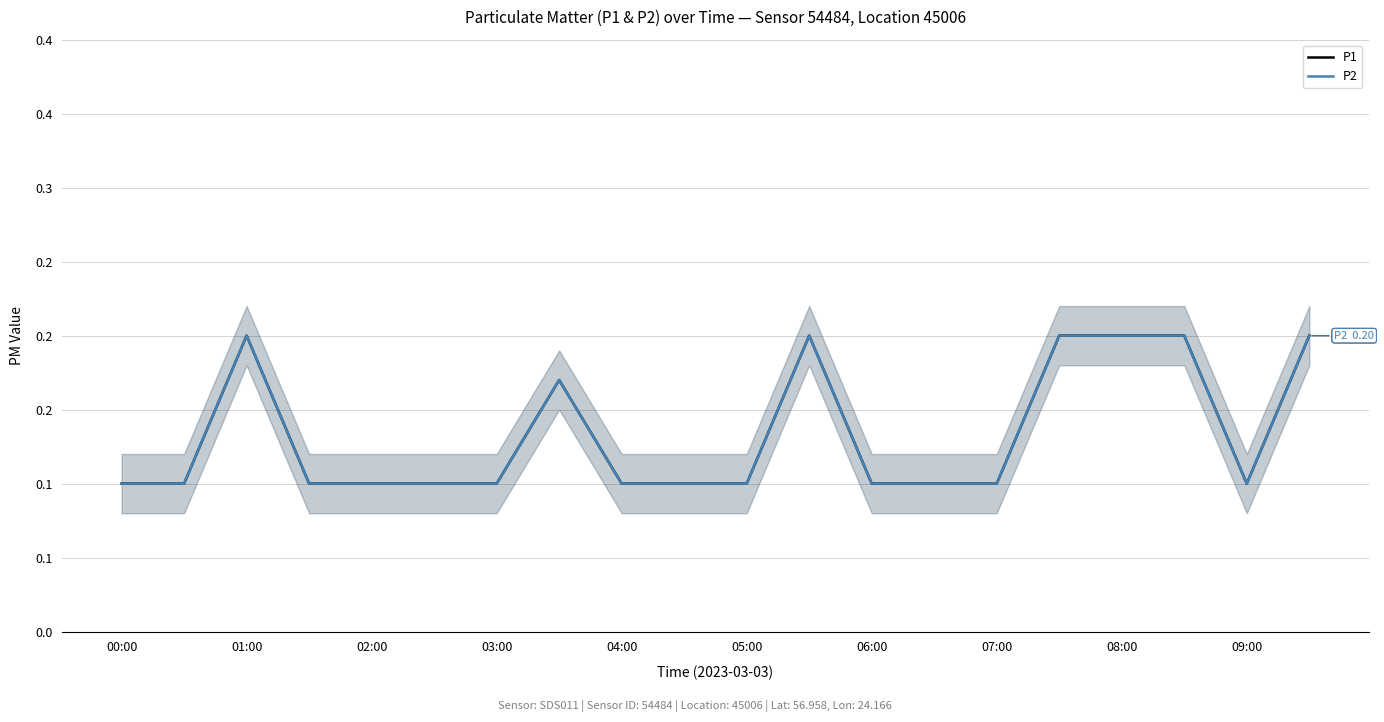

At which label is P1 closest to 0?

00:00